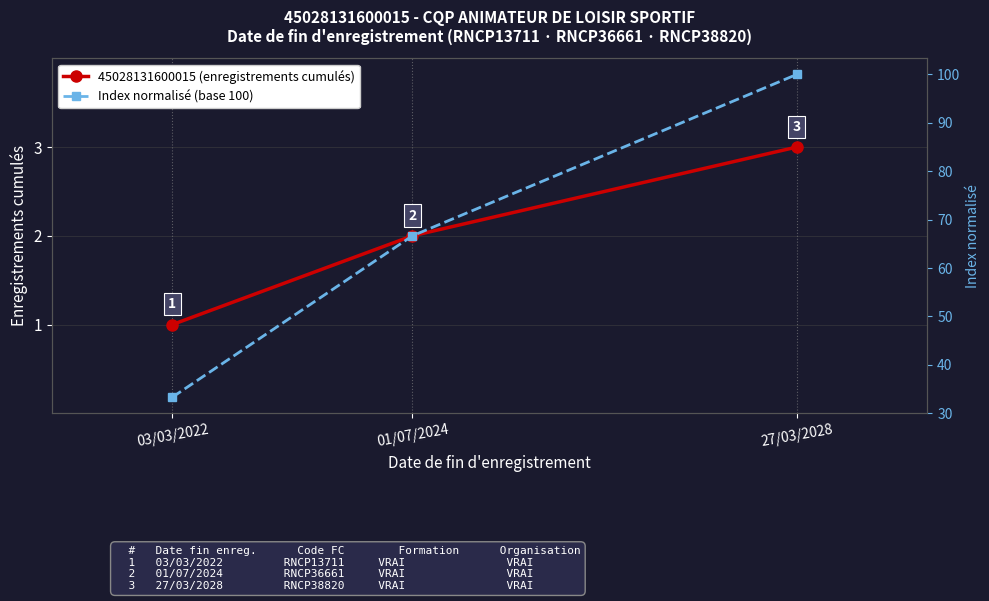

Does the chart have visible grid lines?

Yes